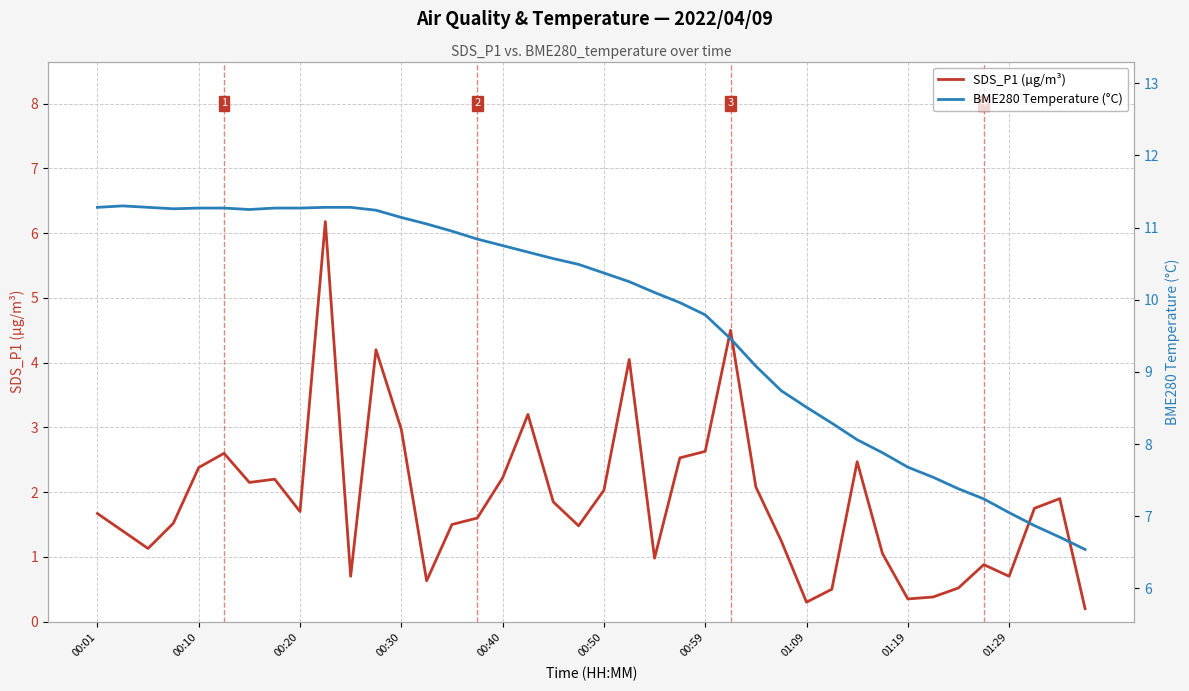

True or false: BME280 Temperature (°C) and SDS_P1 (µg/m³) cross at least once.

False